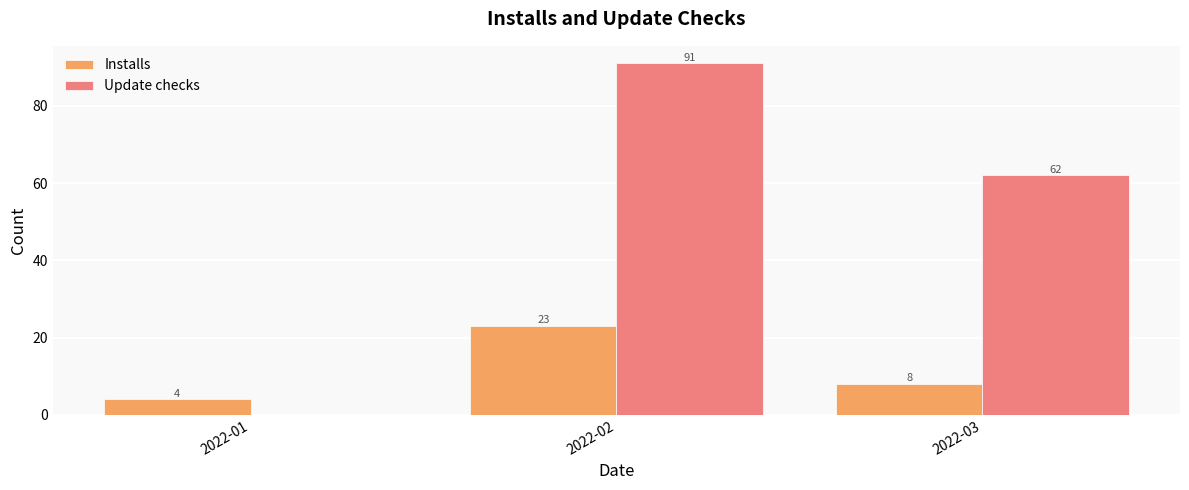

What is the total value across all series at 2022-02?

114